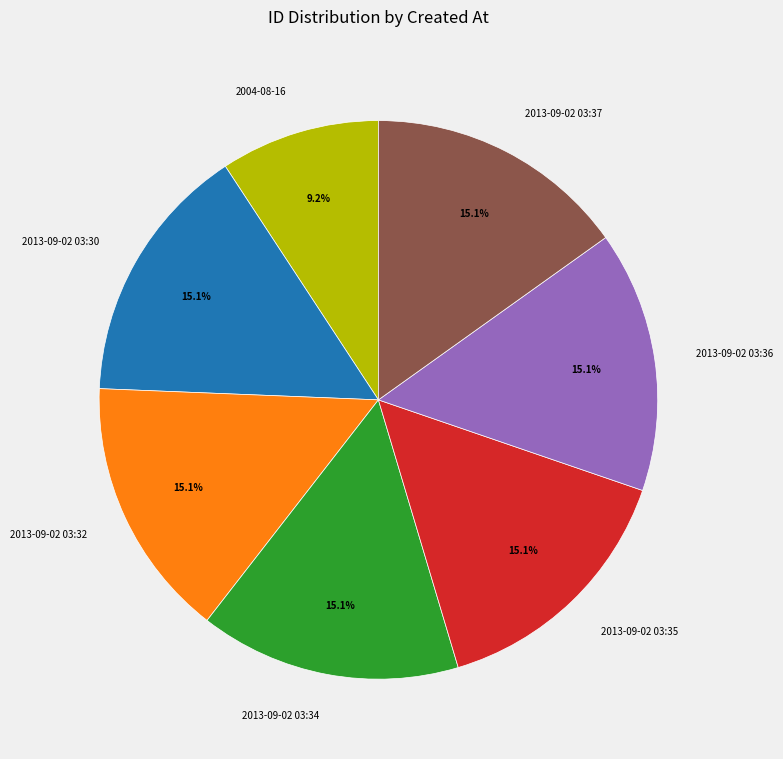

Does any single category account for the majority?

No